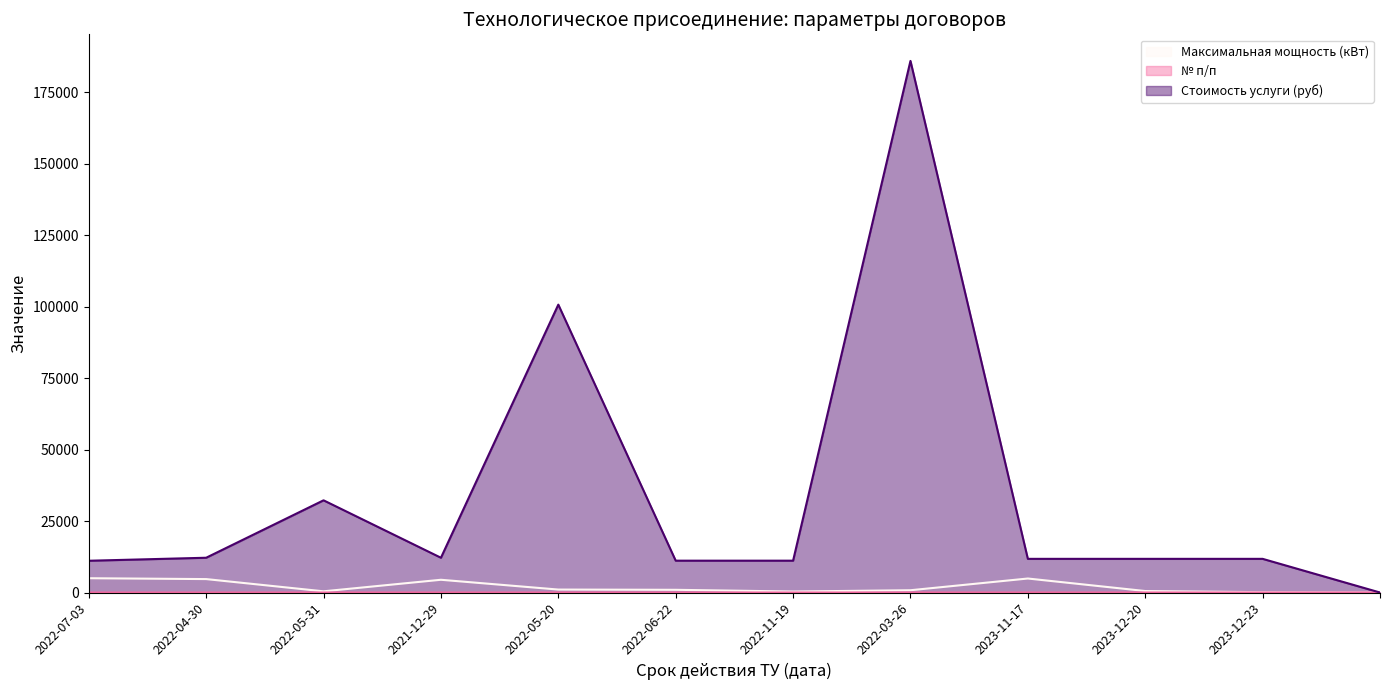

At which label is Максимальная мощность (кВт) closest to 2500?

2022-05-20